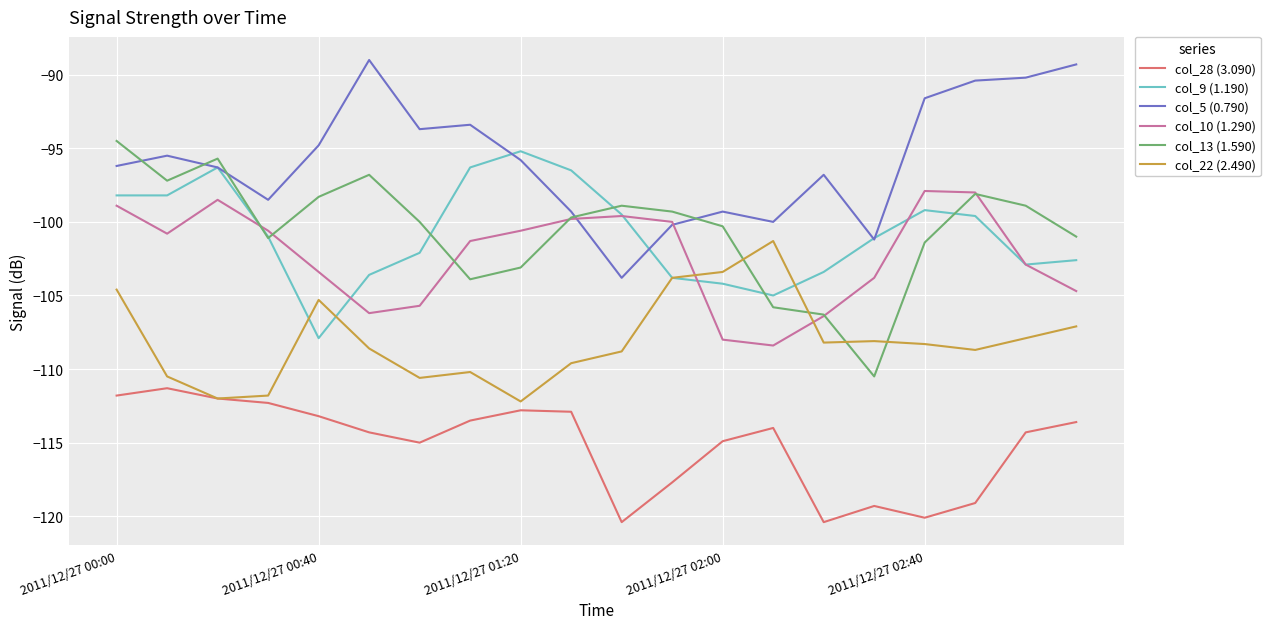

Which series has the largest total across all categories?

col_5 (0.790)